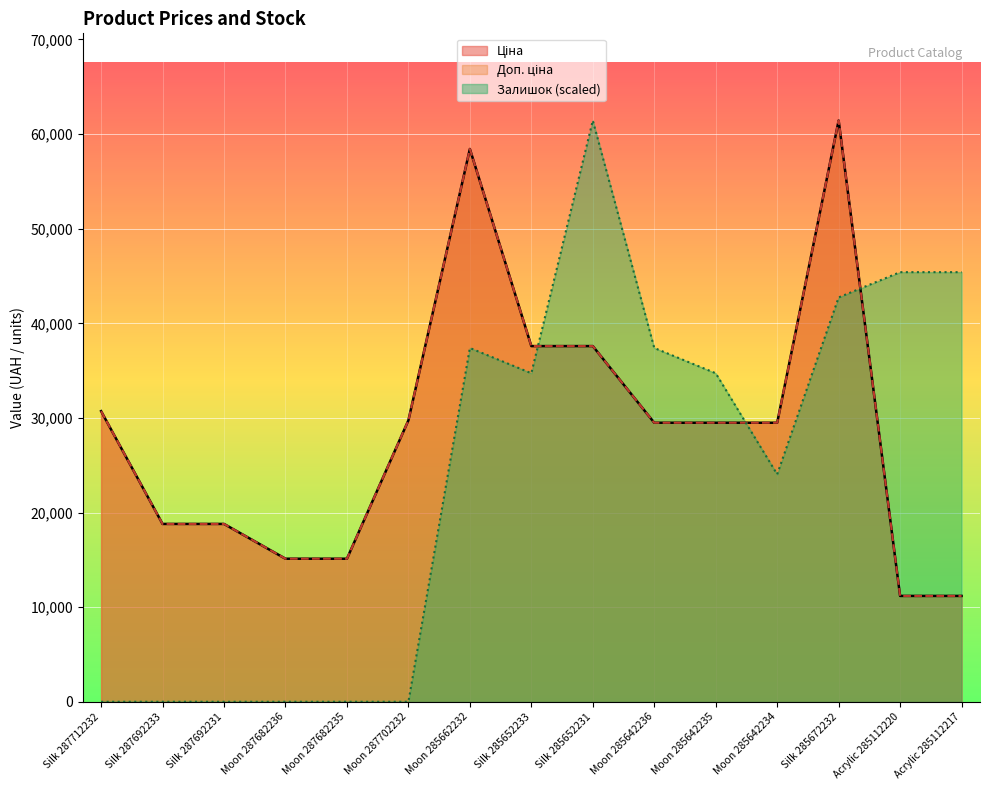

What is the difference between the Залишок values at Moon 285642234 and Acrylic 285112217?

21368.4